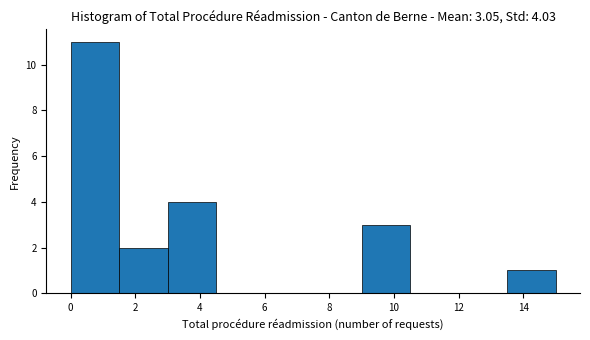

Which range on the x-axis has the tallest bar?

0.0 to 1.5